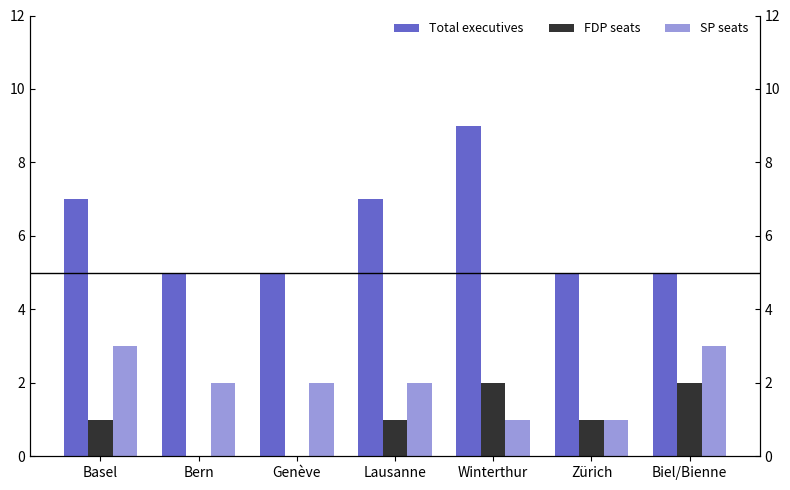

At which category does the chart reach its peak across all series?

Winterthur